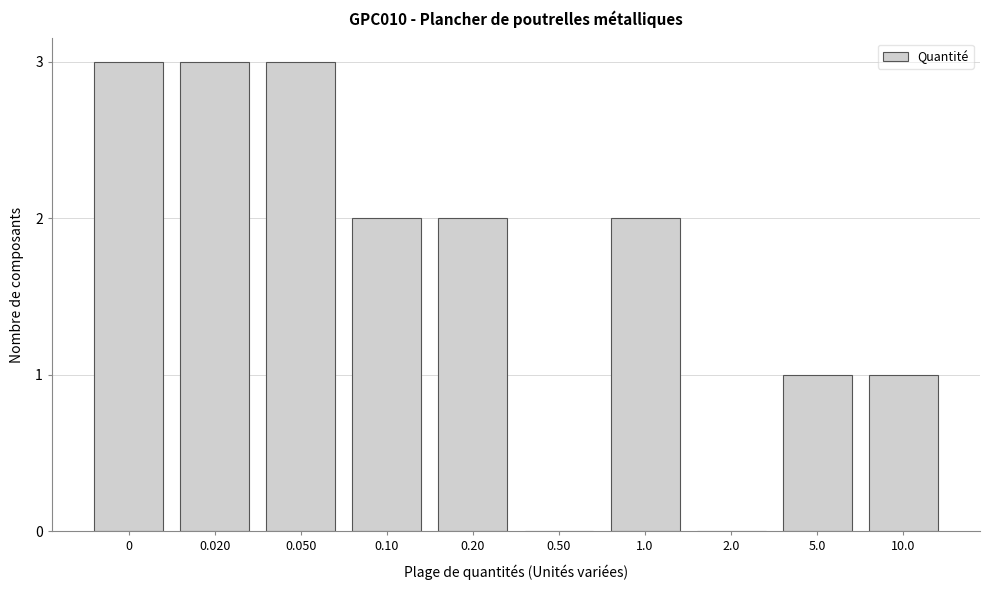

Reading left to right, transcribe all the data shown in this chart.

0=3	0.020=3	0.050=3	0.10=2	0.20=2	0.50=0	1.0=2	2.0=0	5.0=1	10.0=1